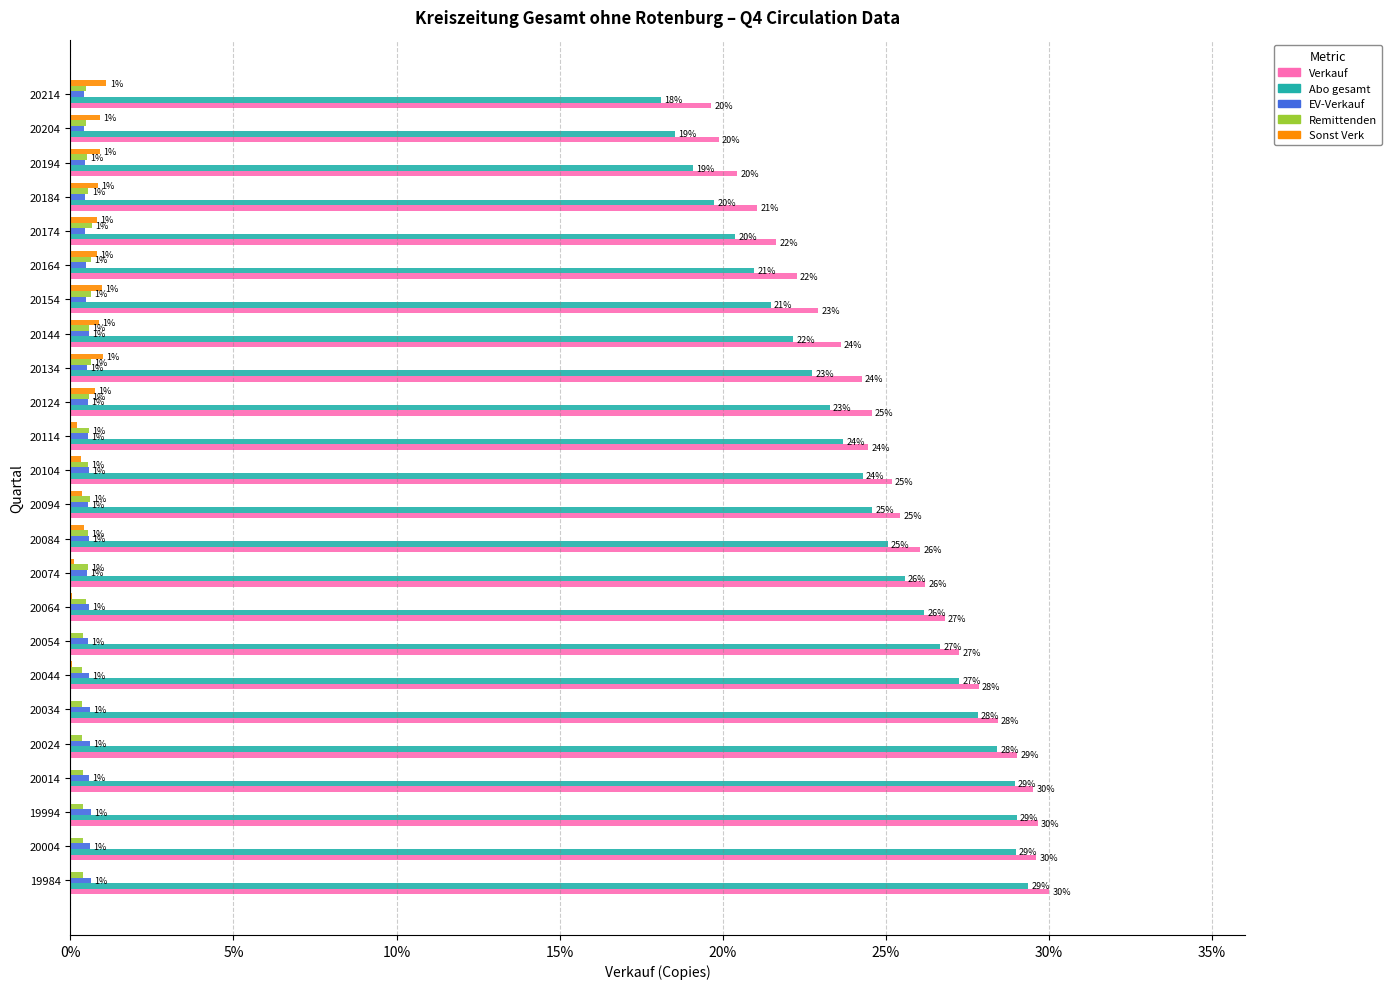

What value does the Verkauf series have at 20214?

19.6